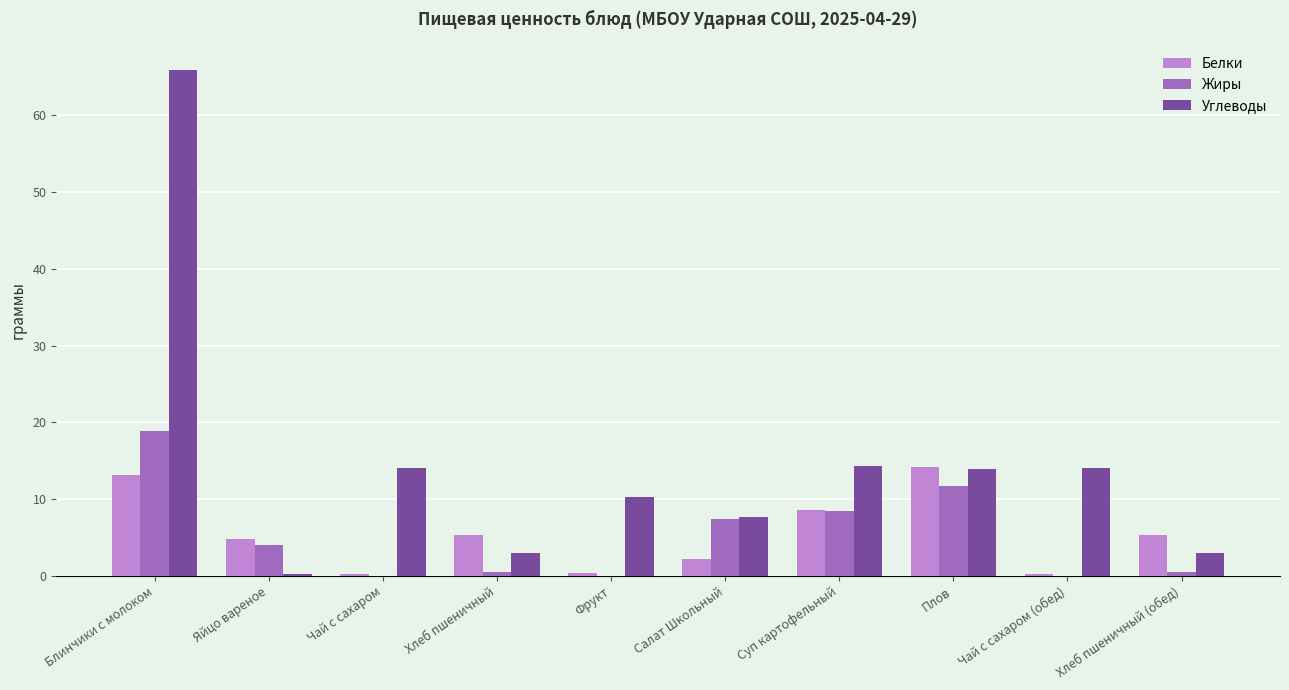

What is the sum of the Углеводы values at Блинчики с молоком and Суп картофельный?

80.3